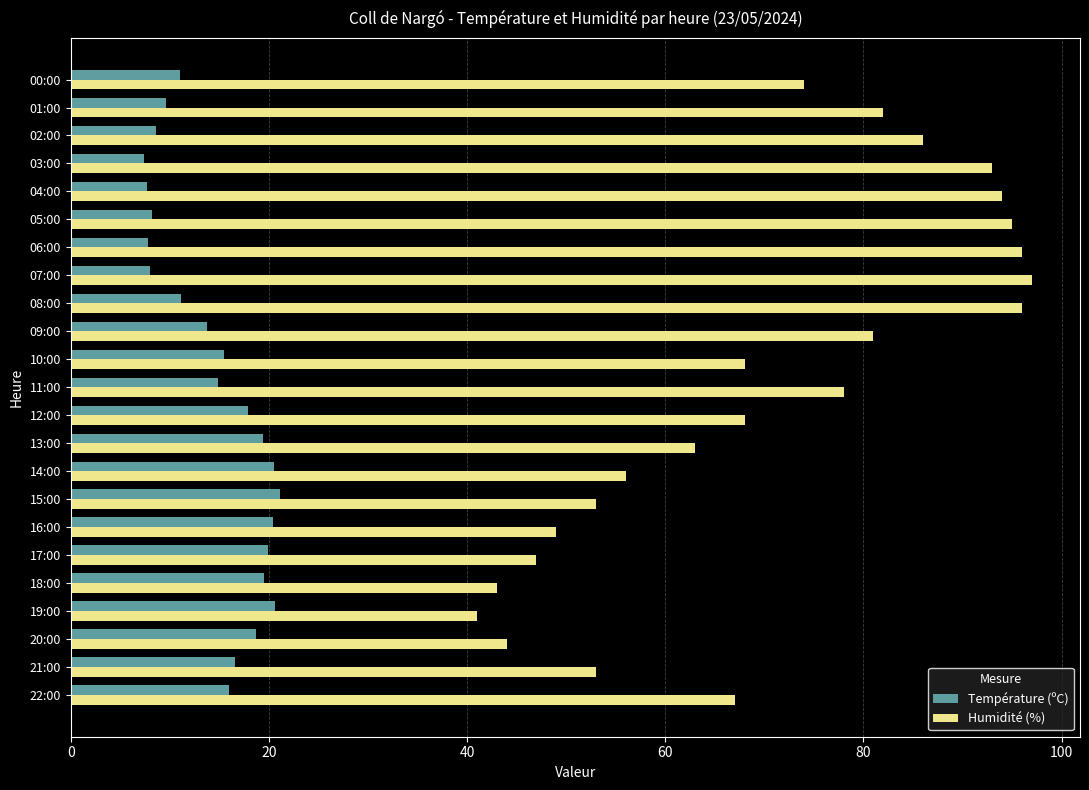

List the series in order of their overall mean, highest first.

Humidité (%), Température (ºC)